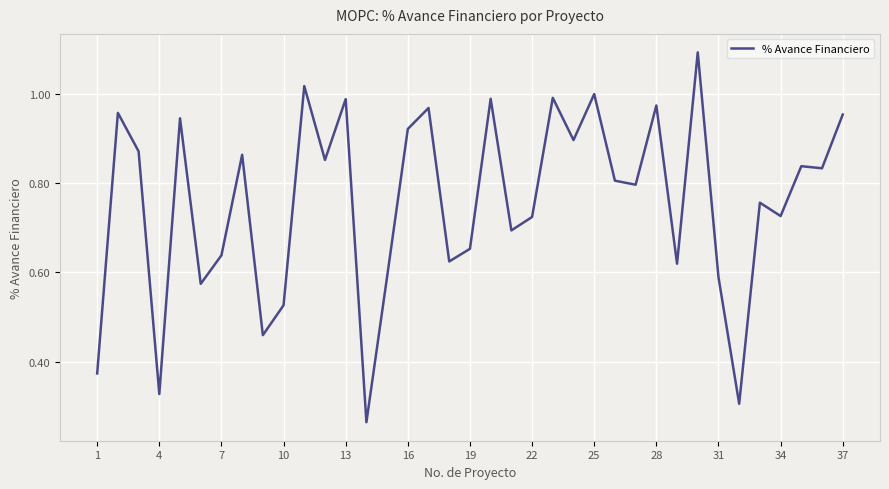

What is the maximum value shown in the chart?

1.1